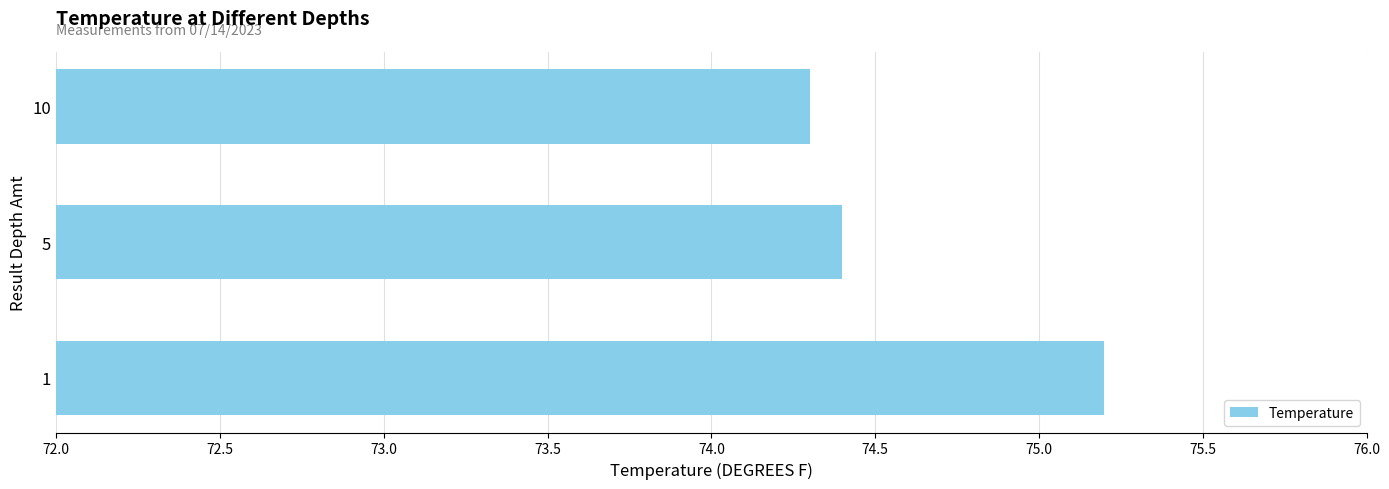

Reading bottom to top, what are all the values shown in this chart?

75.2	74.4	74.3